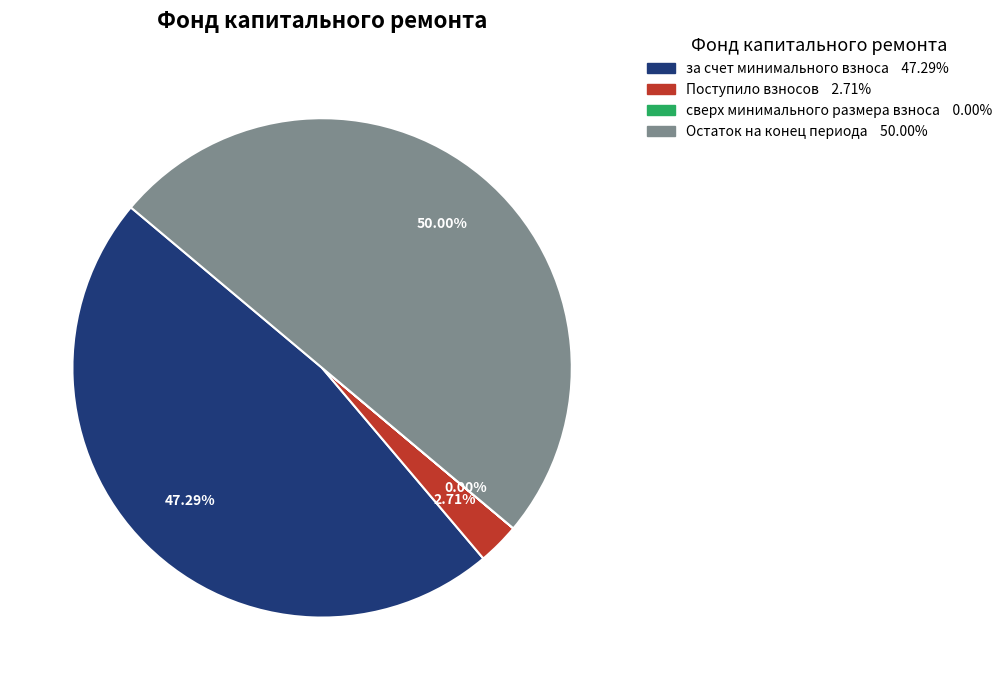

How many segments does this pie chart have?

4